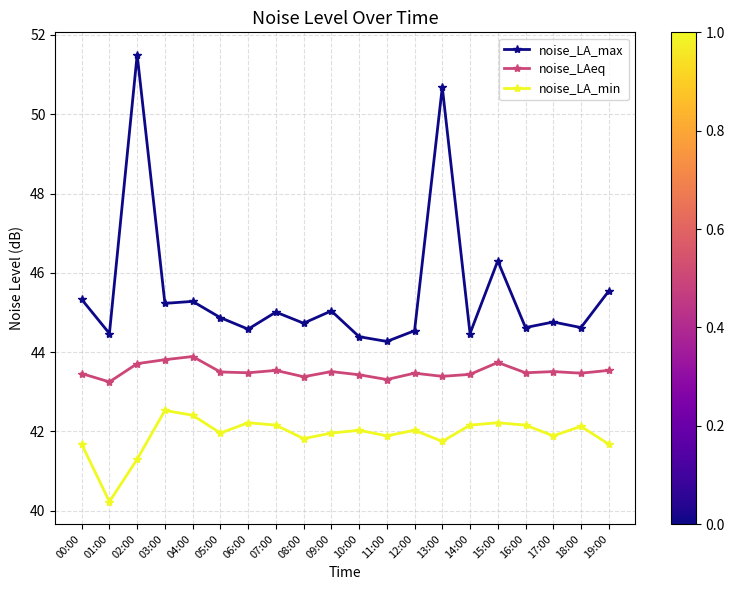

What is the difference between the noise_LA_min values at 04:00 and 08:00?

0.6